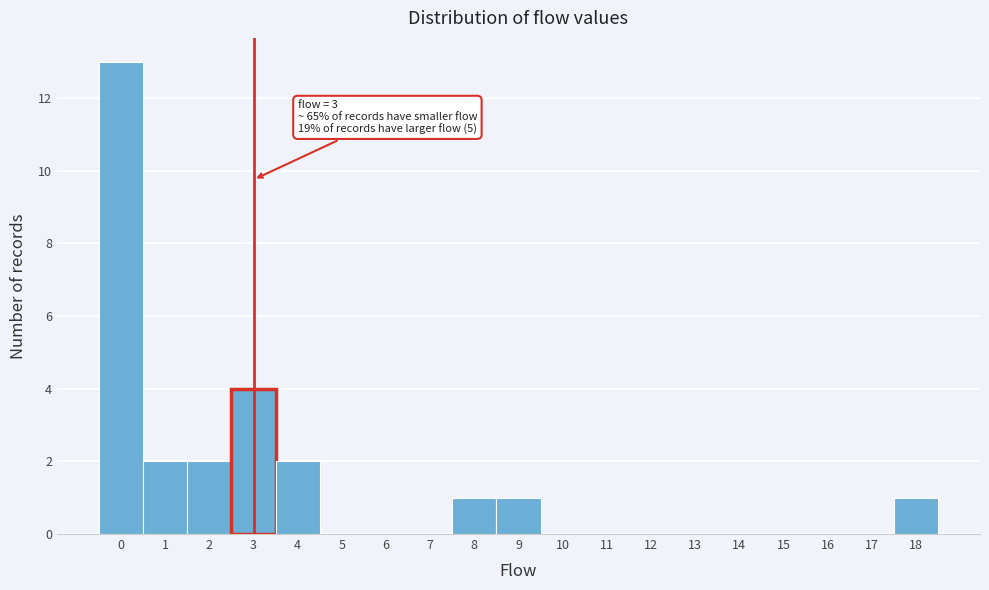

Over which range of the x-axis is the bar tallest?

-0.5 to 0.5